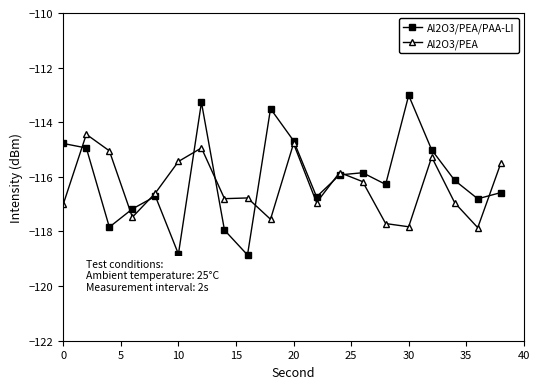

Which series has the widest spread of values?

Al2O3/PEA/PAA-LI